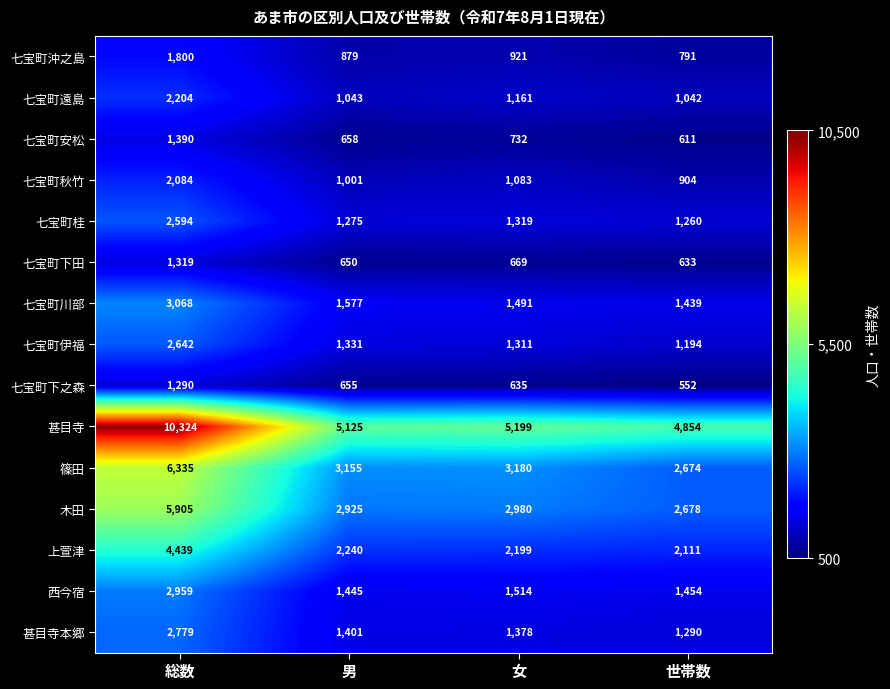

Is it true that 七宝町沖之島 equals 1011 at 総数?

False